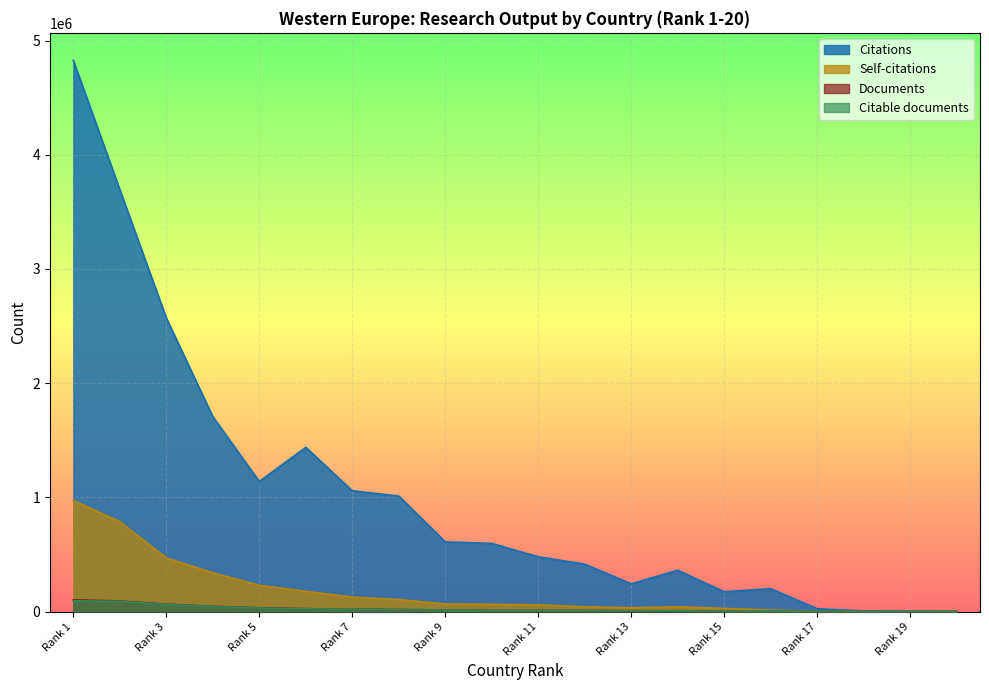

Where is the first local maximum for Citations?

Netherlands